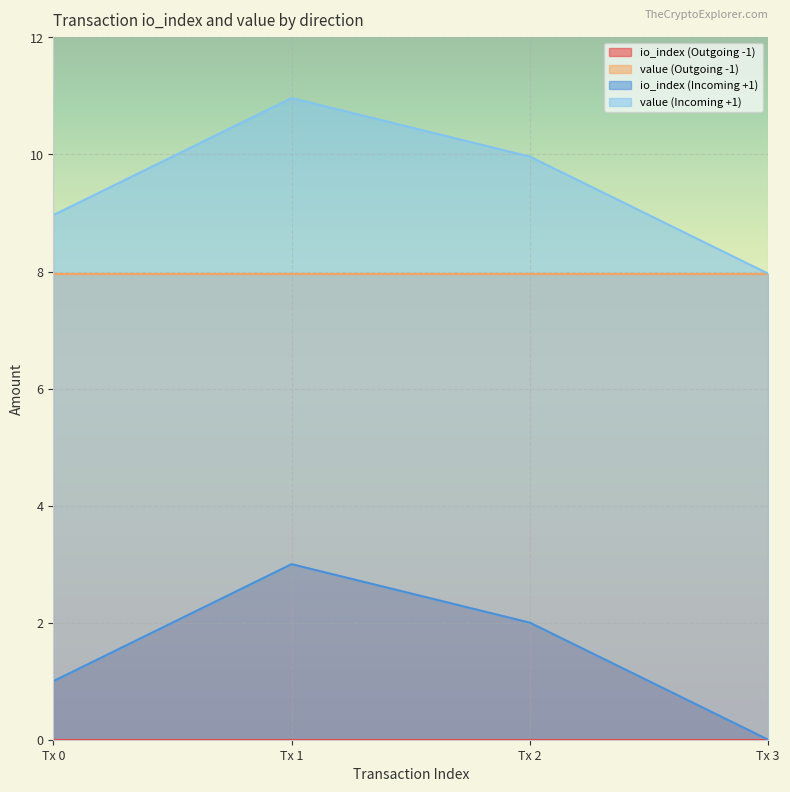

Is it true that value equals 8.0 at 1?

True